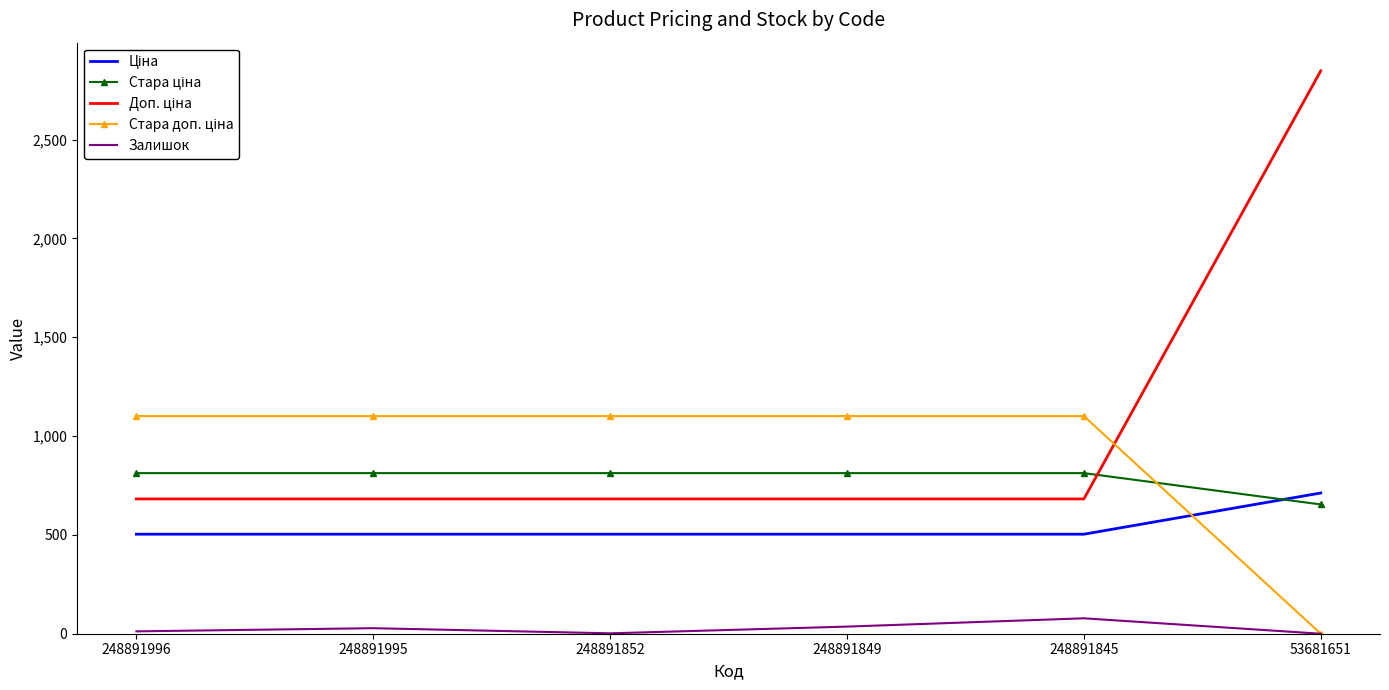

Which category has the highest value across all series?

53681651